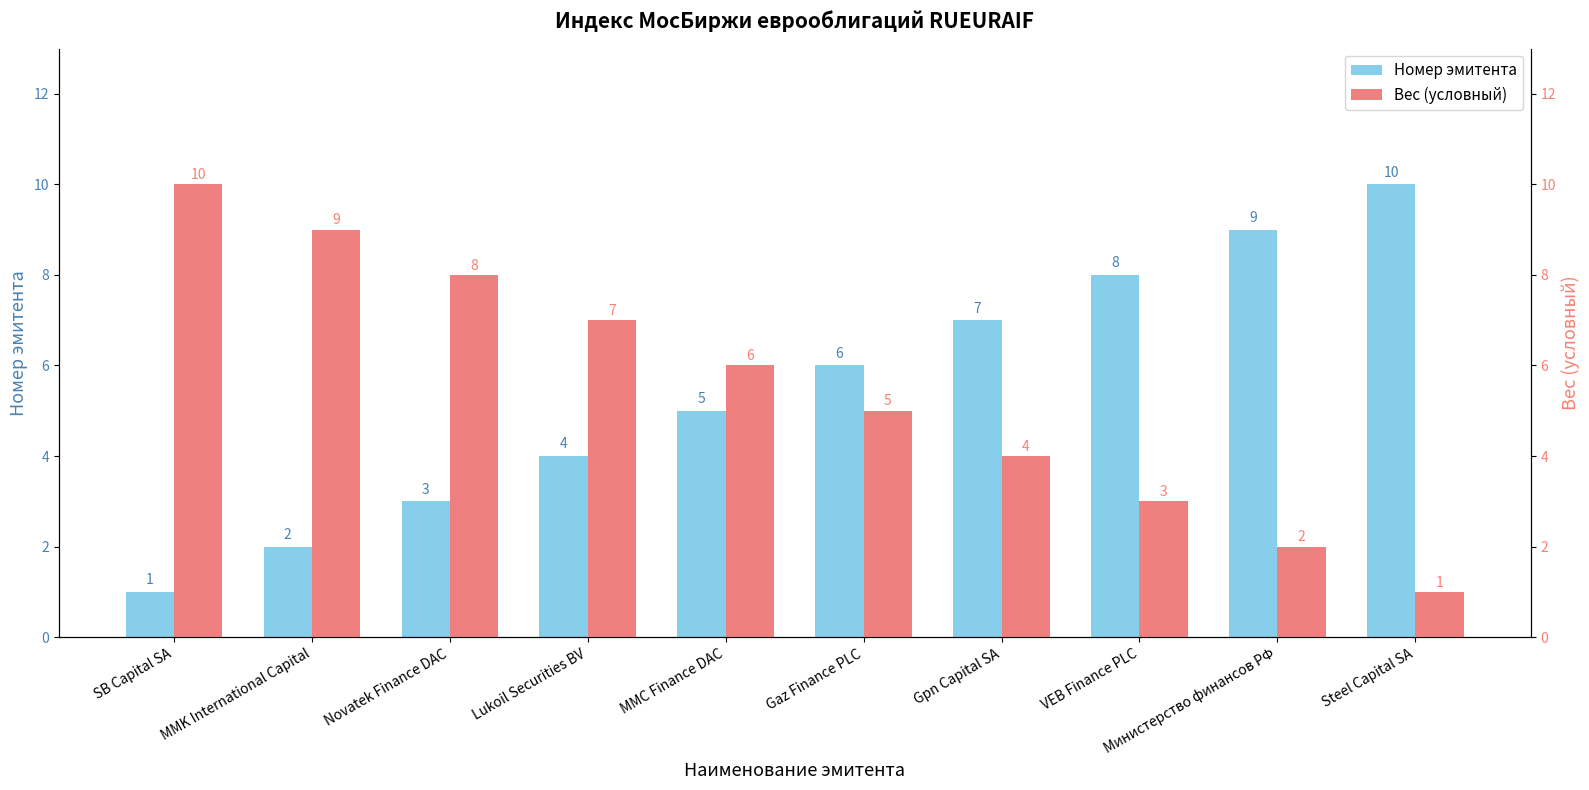

True or false: Номер эмитента has a value of 5 at MMC Finance DAC.

True